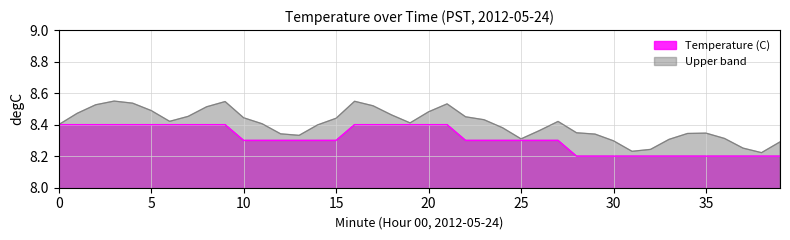

True or false: Hour avg has more than 2 points higher than both neighbors.

False